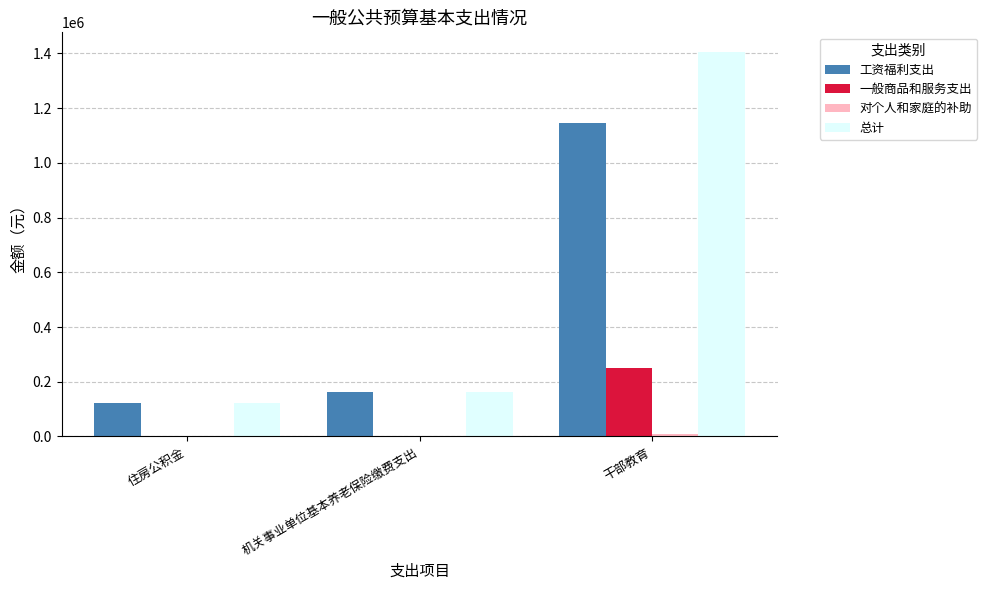

What is the maximum value shown in the chart?

1406514.6